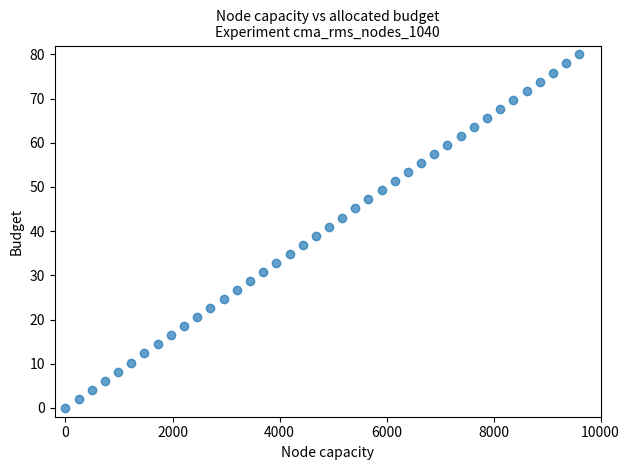

What is the range of X values (max minus min)?

9600.0